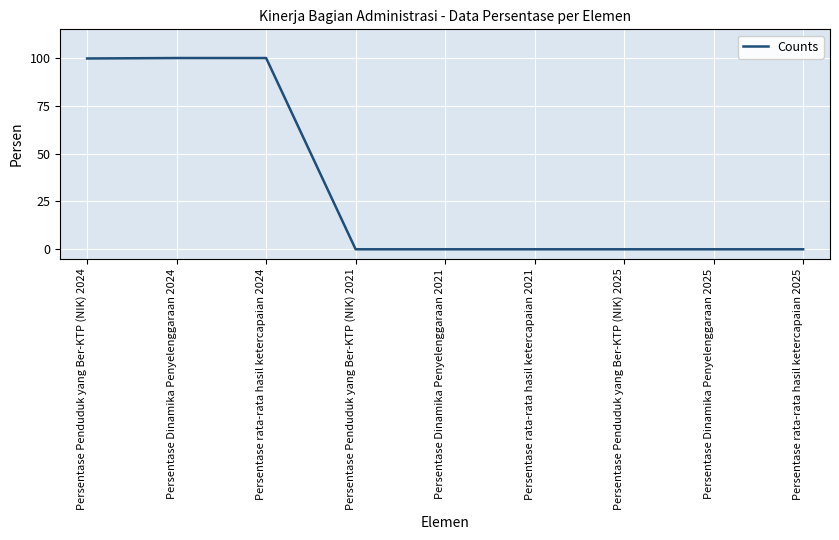

The chart shows a value of 0.0 at Persentase Dinamika Penyelenggaraan 2021. True or false?

True